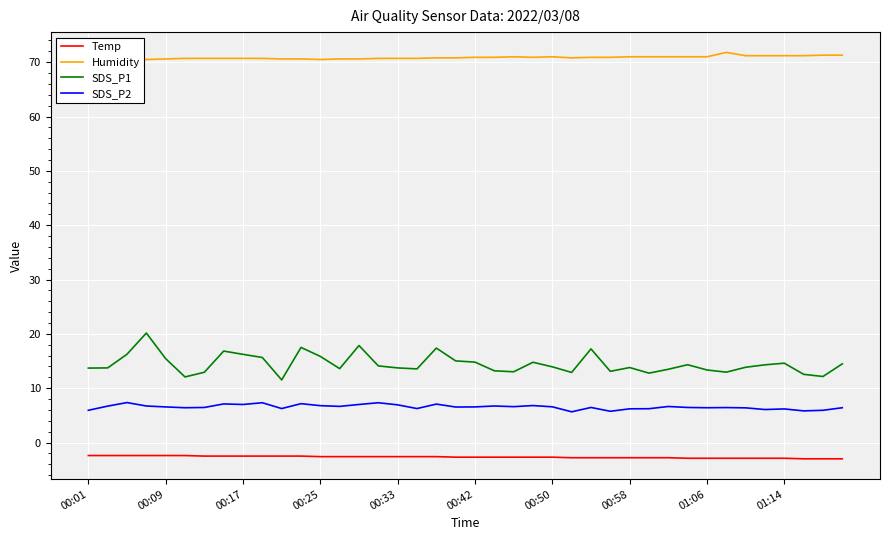

Rank the series by their maximum value, from lowest to highest.

Temp, SDS_P2, SDS_P1, Humidity